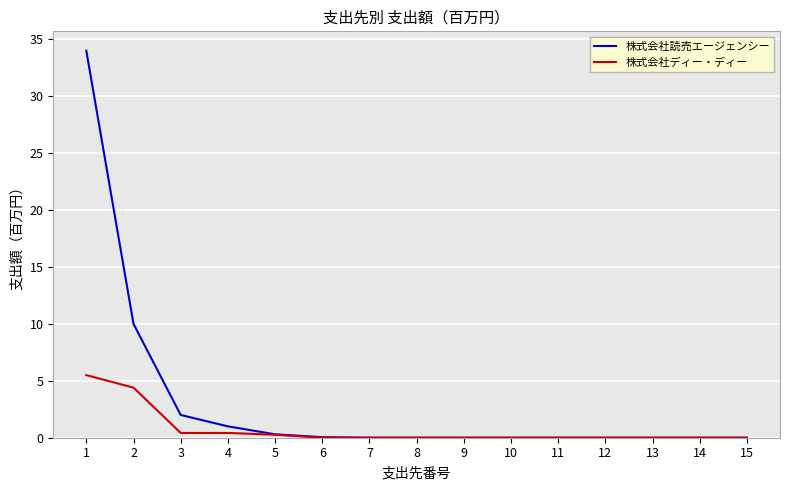

Count the number of categories in the chart.

15